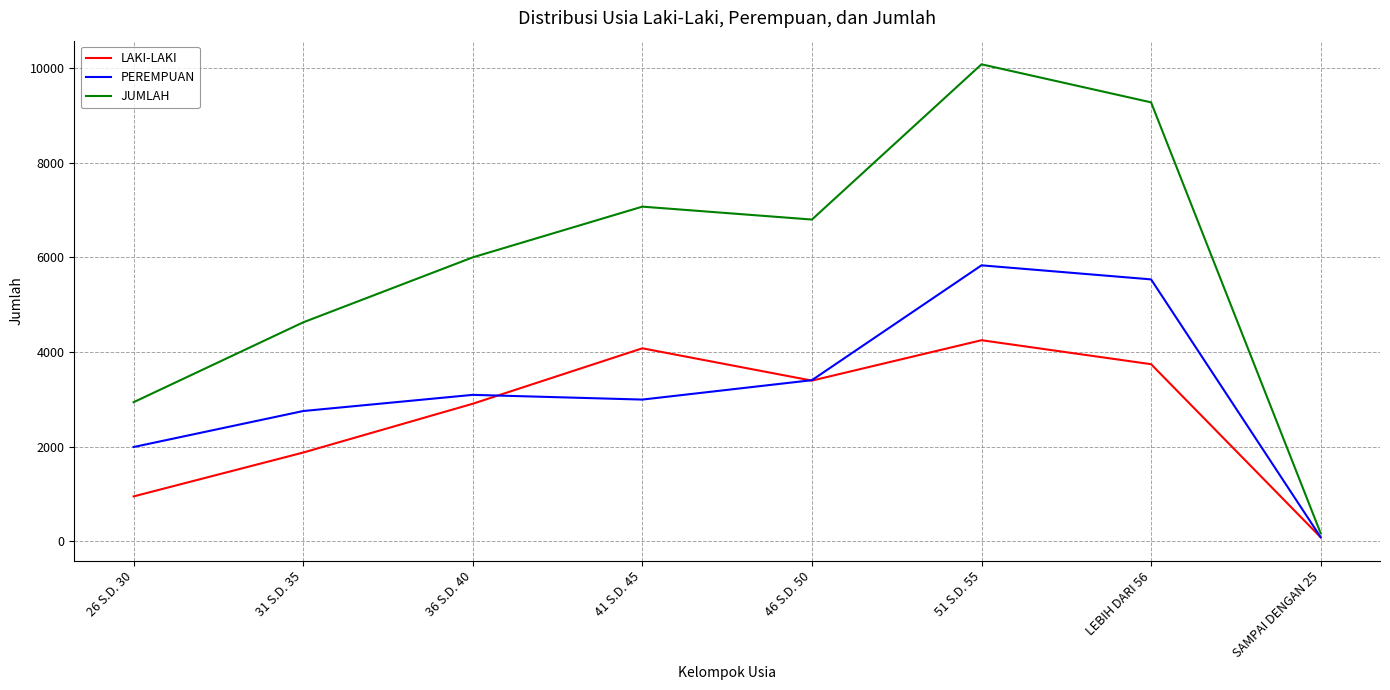

At 51 S.D. 55, list the series in order from smallest to largest.

LAKI-LAKI, PEREMPUAN, JUMLAH